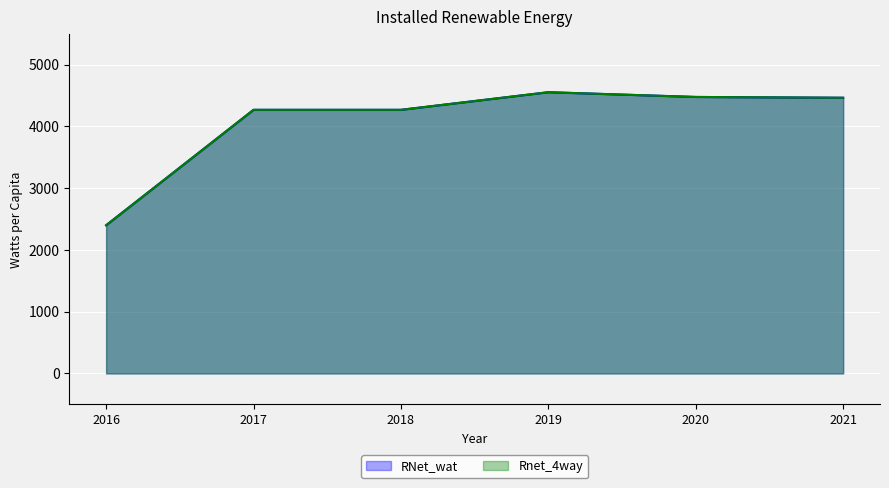

Does the chart display data point markers on the line(s)?

No